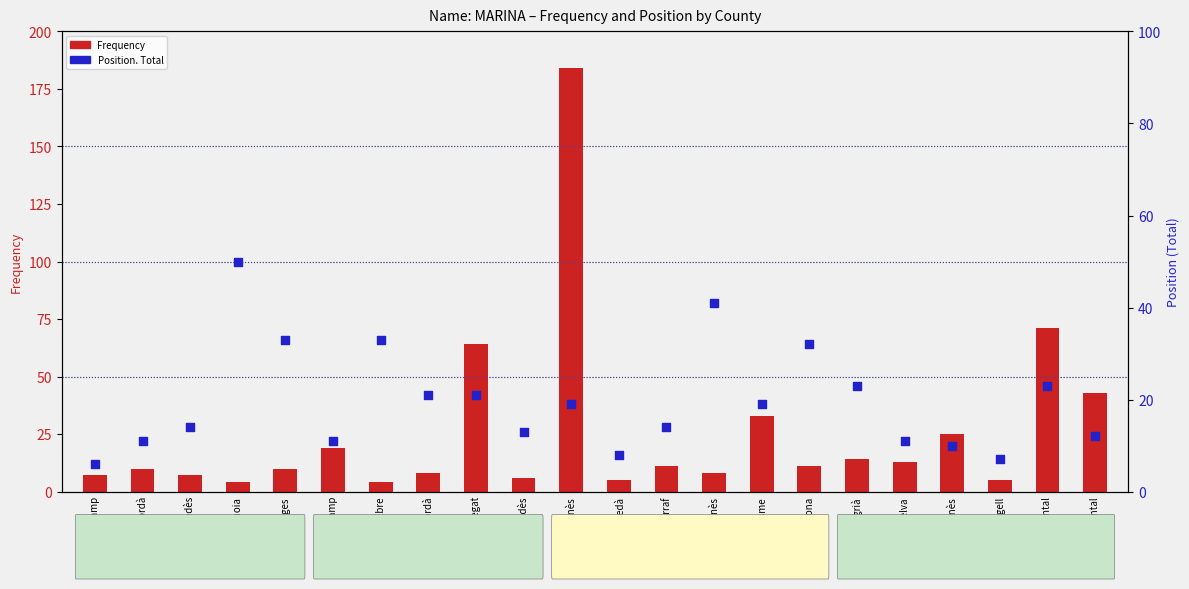

Is the value of Position. Total at Baix Llobregat greater than the value of Frequency at Anoia?

Yes